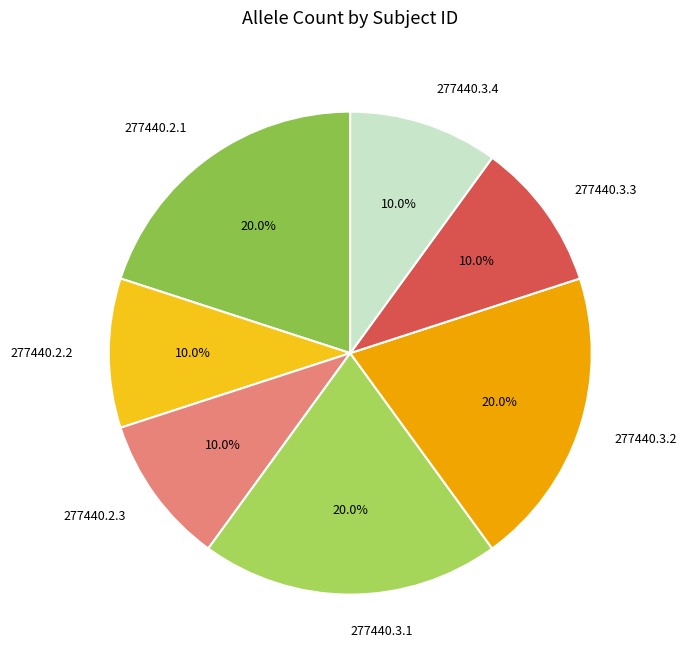

Which has a higher value, 277440.3.3 or 277440.2.1?

277440.2.1